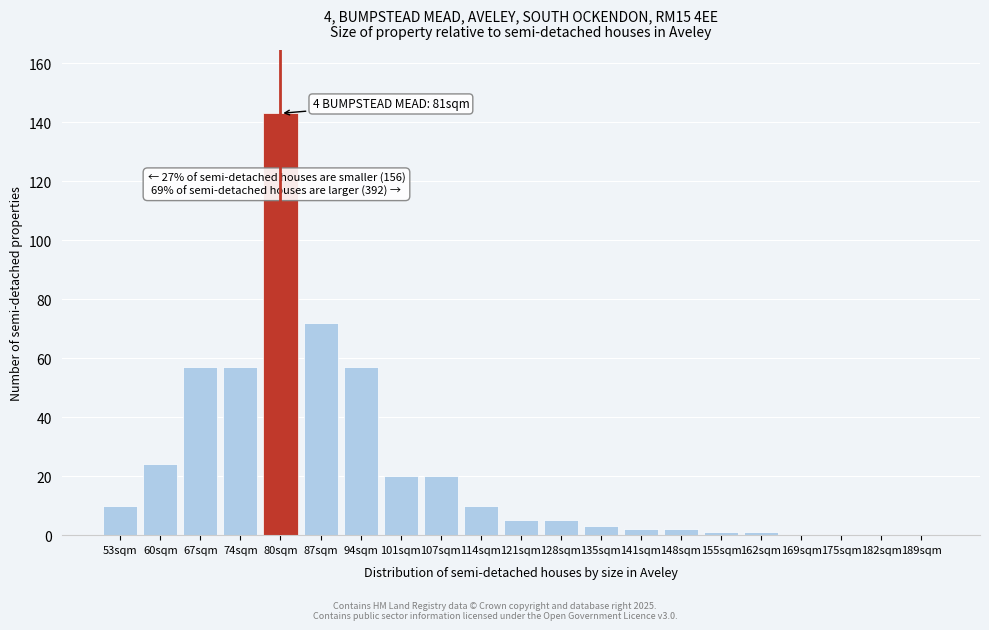

Reading right to left, list all the values displayed in this chart.

189sqm=0	182sqm=0	175sqm=0	169sqm=0	162sqm=1	155sqm=1	148sqm=2	141sqm=2	135sqm=3	128sqm=5	121sqm=5	114sqm=10	107sqm=20	101sqm=20	94sqm=57	87sqm=72	80sqm=143	74sqm=57	67sqm=57	60sqm=24	53sqm=10